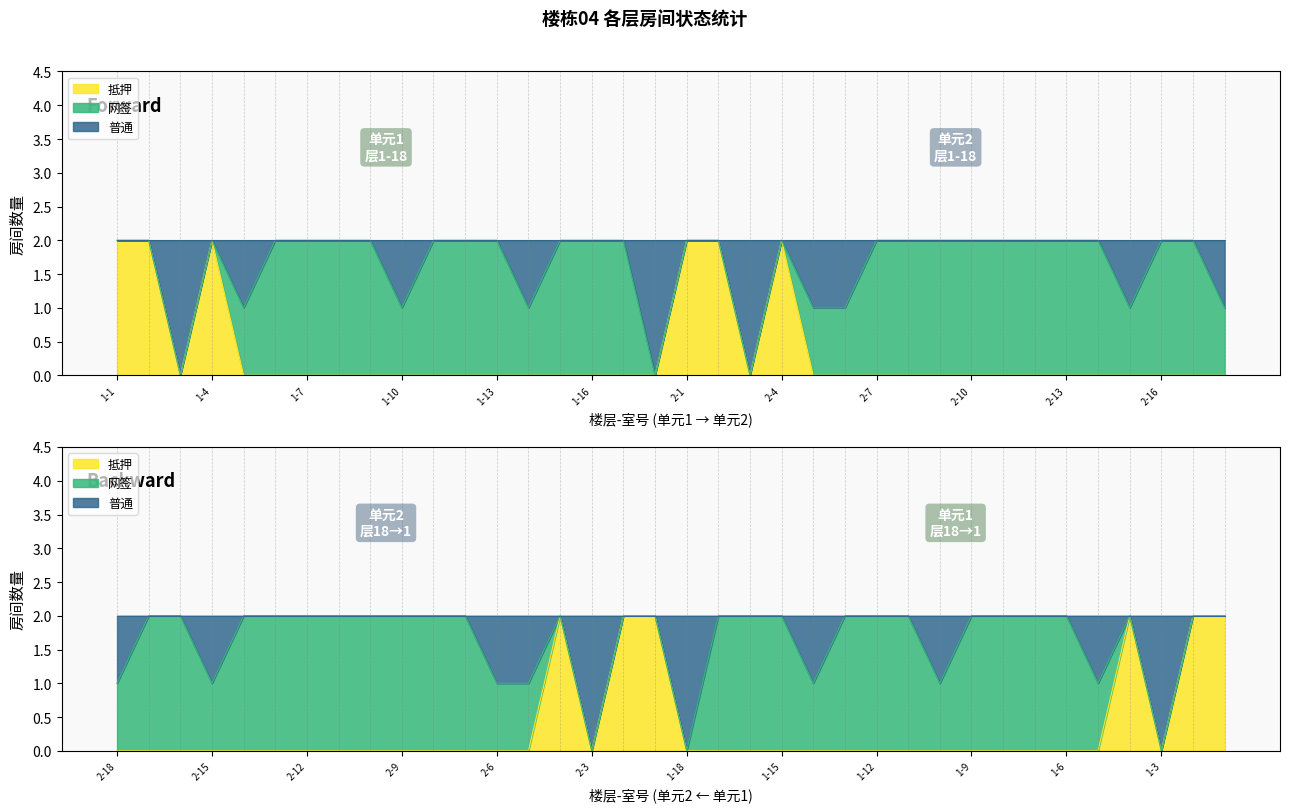

How many data points in 抵押 are above 0?

6